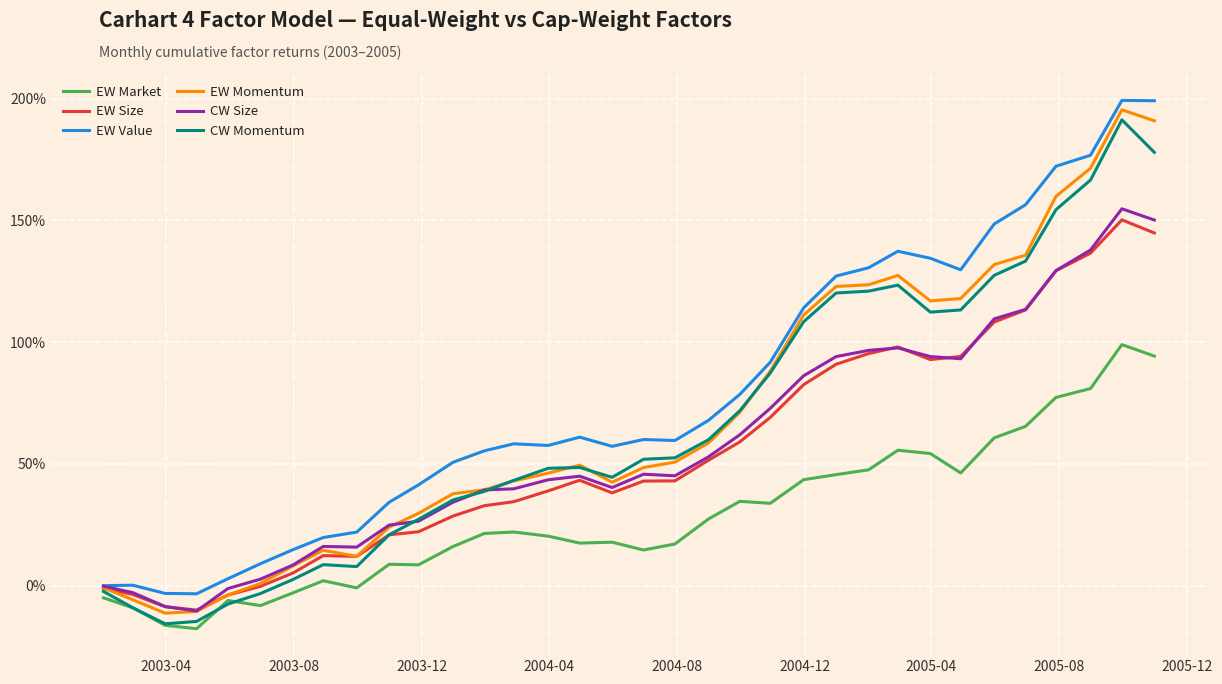

Which series has the widest spread of values?

CW Momentum